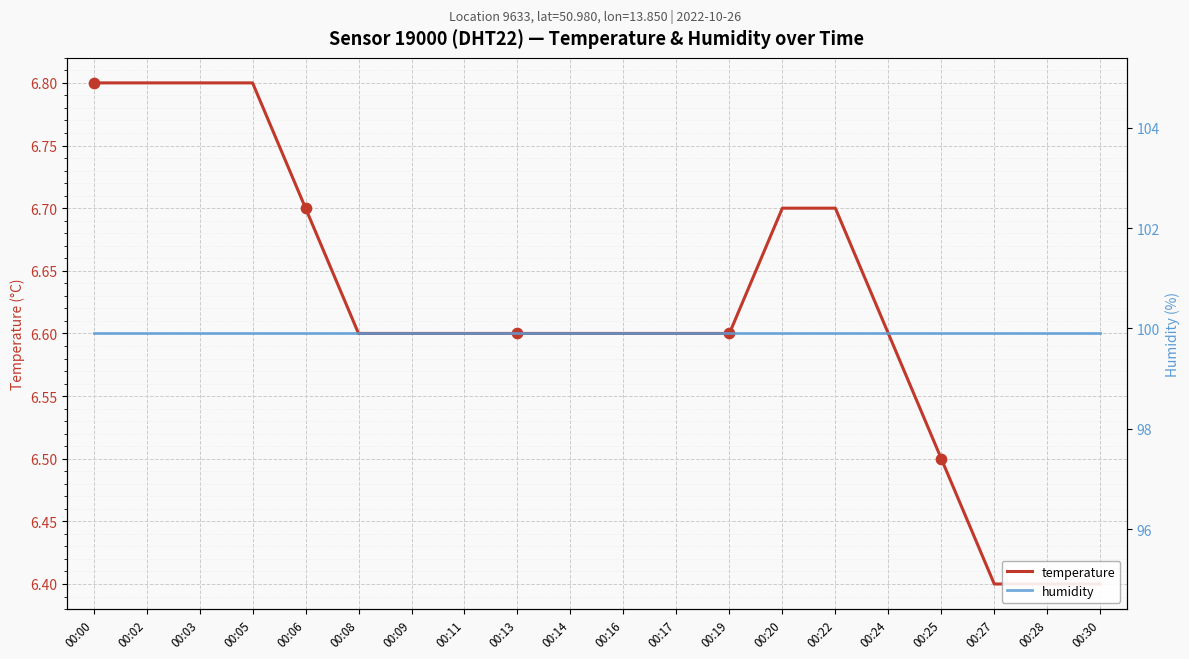

What is the total value across all series at 00:25?

106.4